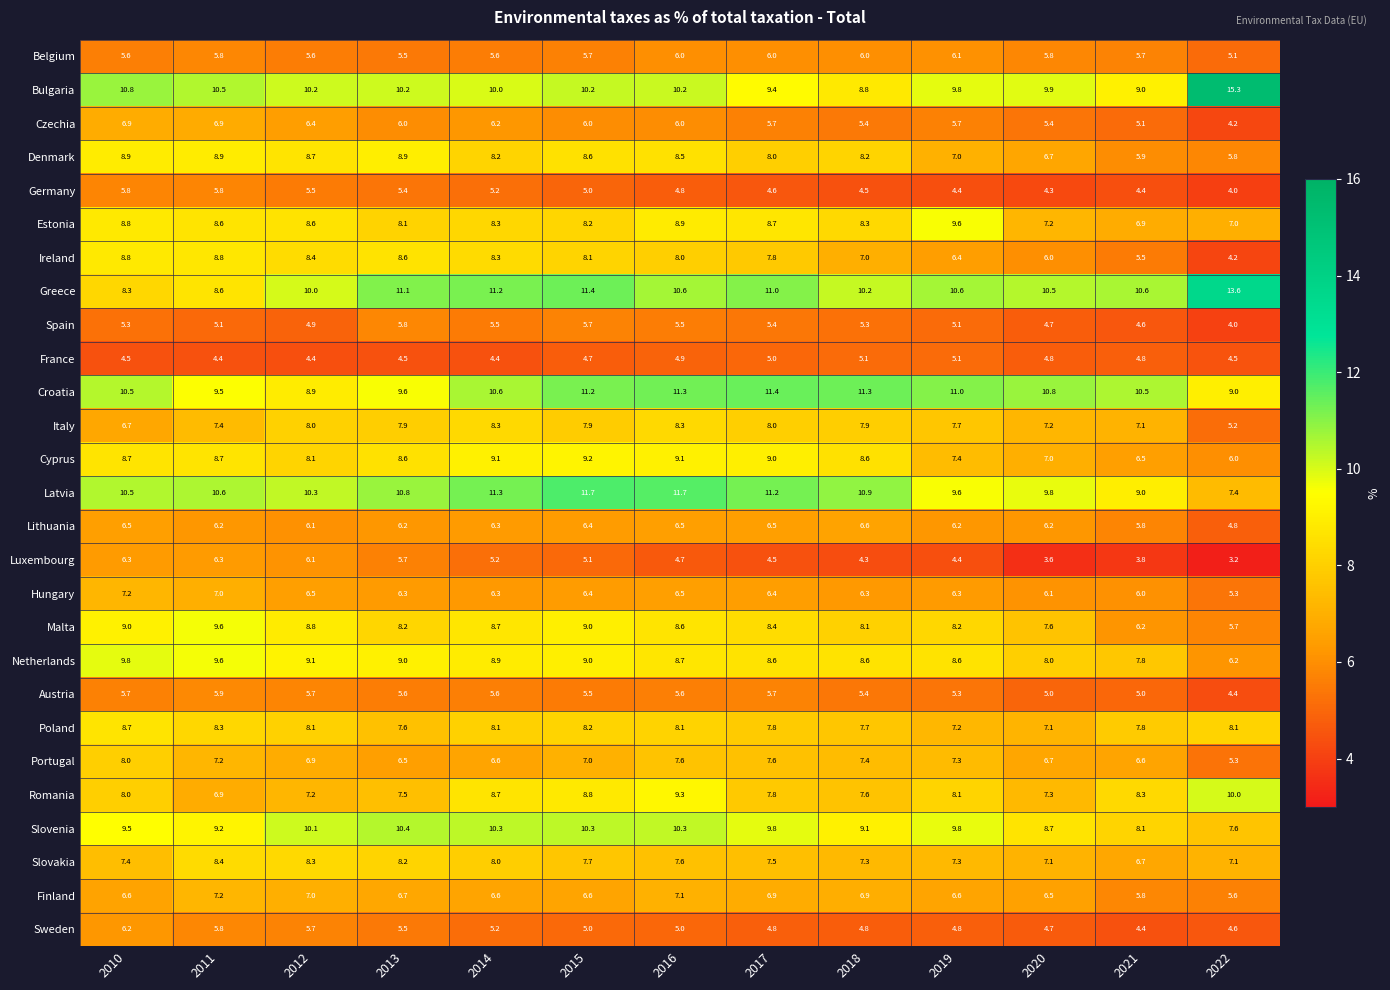

What is the spread (max minus min) of values at 2013?

6.6